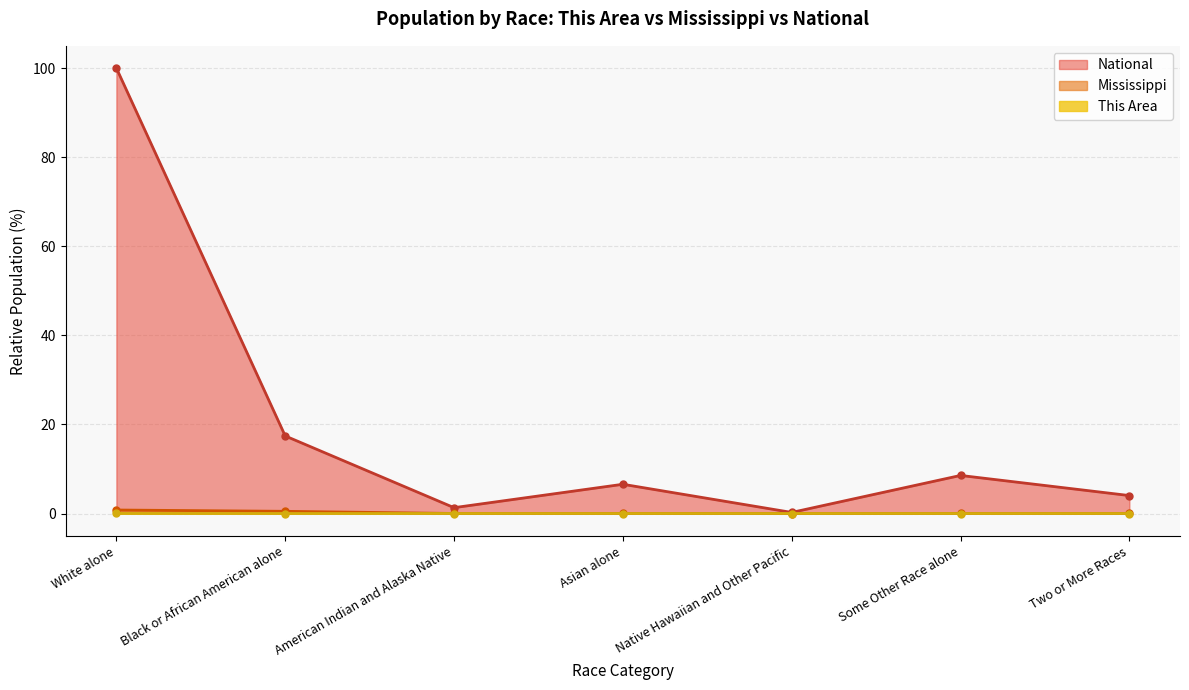

What is the average value of the National series?

19.7